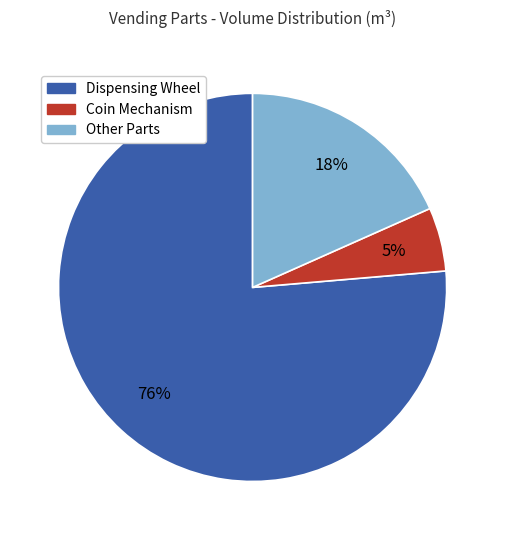

What percentage is the Other Parts slice, to the nearest percent?

18%